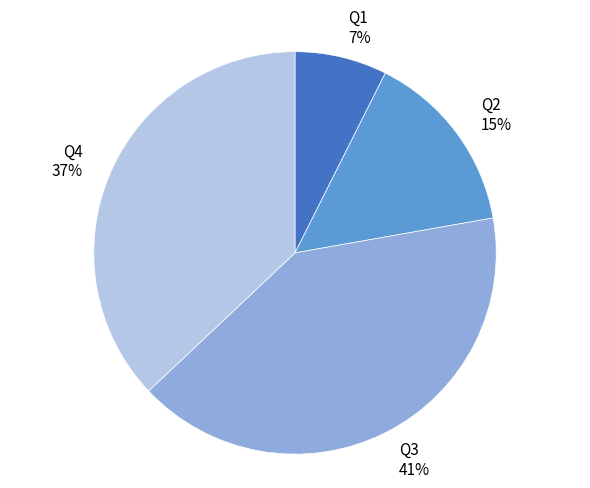

To the nearest percent, what is the combined percentage of Q4 and Q3?

78%